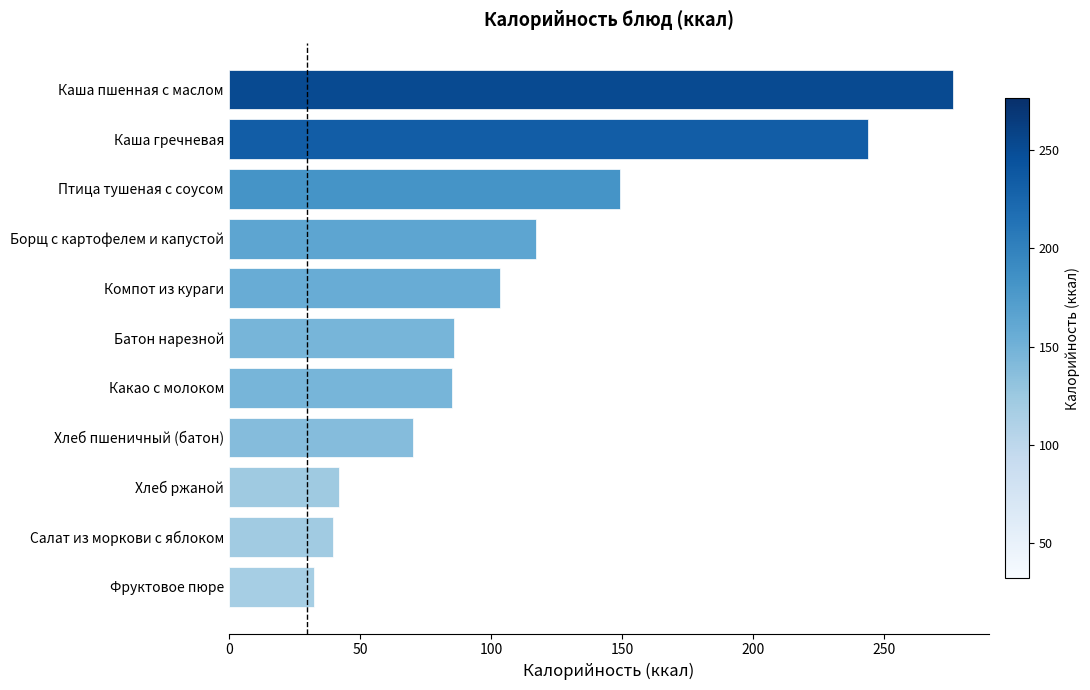

How many bars are there in total?

11